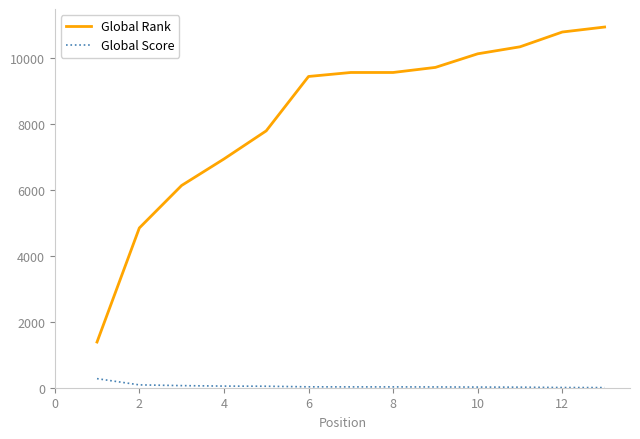

True or false: Global Score and Global Rank cross at least once.

False